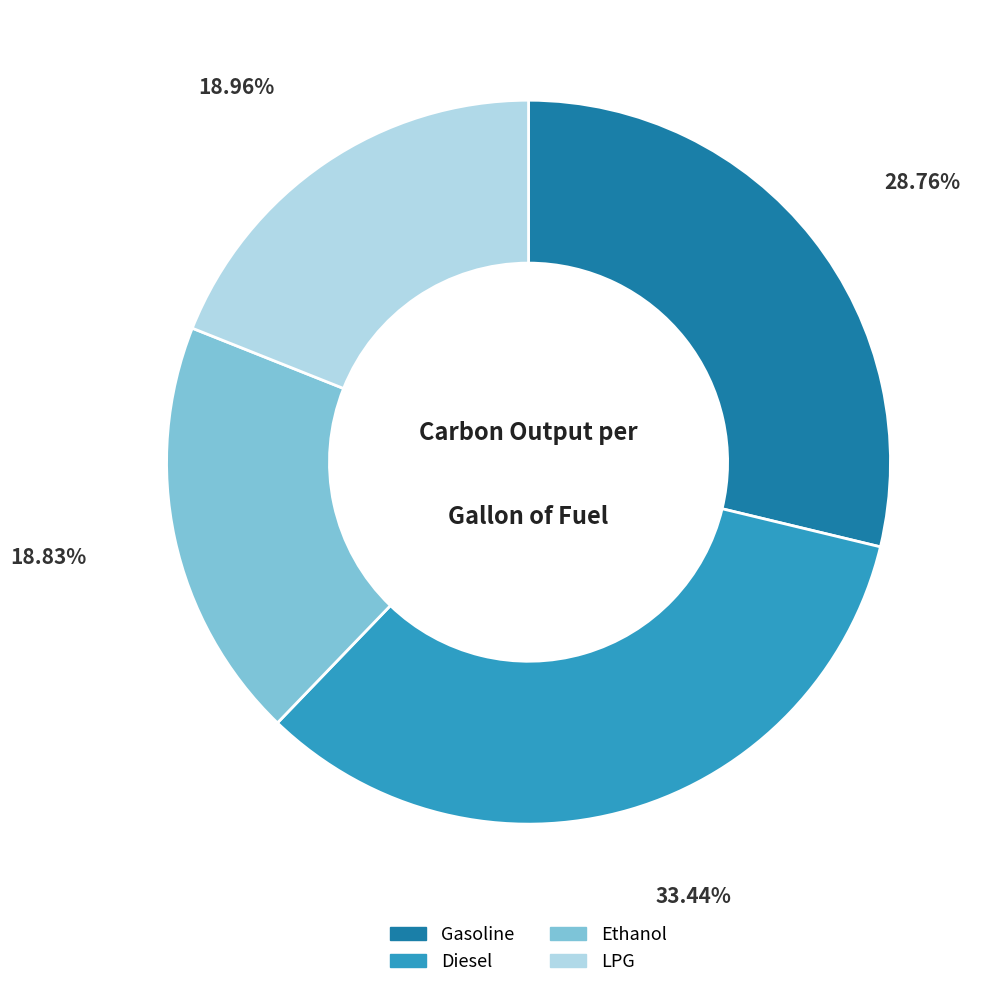

What is the ratio of the value at Ethanol to the value at Gasoline?

0.7